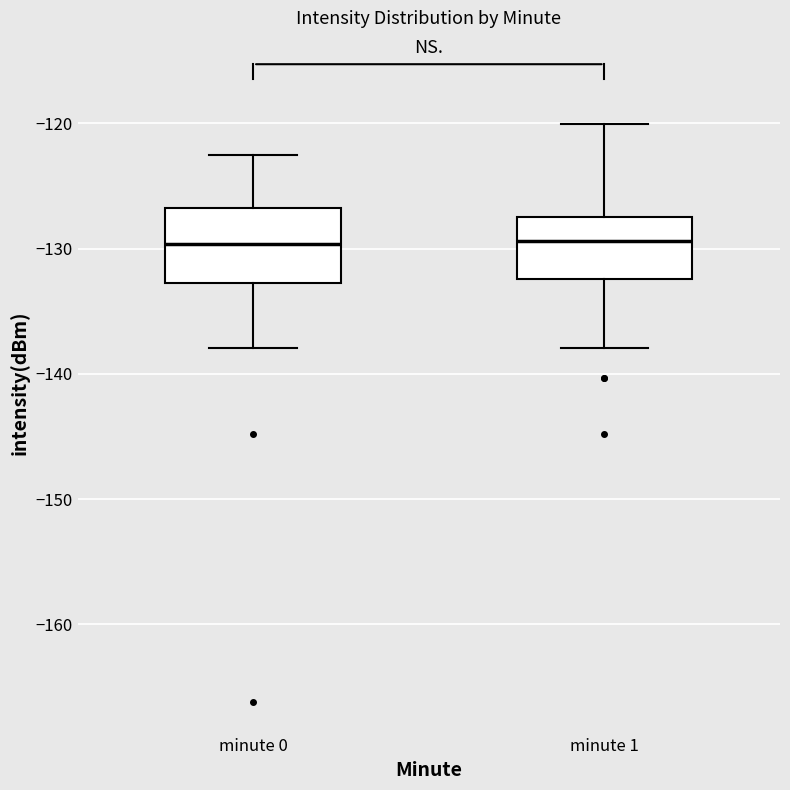

Reading left to right, read every box against the y-axis: the position of its median line, the range the box covers, and the ends of its whiskers. The values are not printed on the chart, so give them approximately, as read against the axis.

minute 0: median -130, box -133 to -127, whiskers -138 to -123
minute 1: median -129, box -132 to -127, whiskers -138 to -120